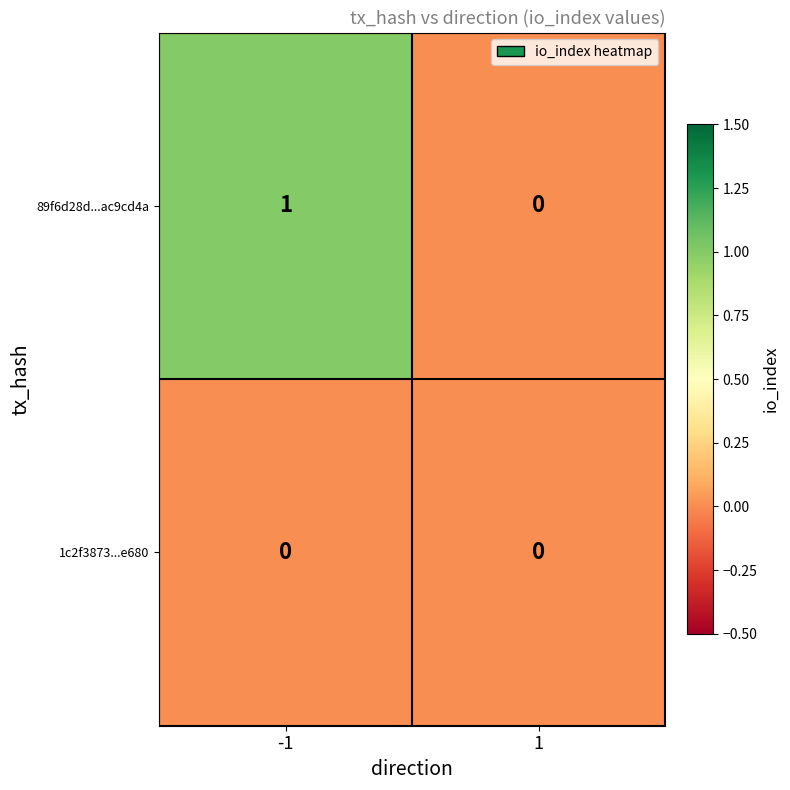

True or false: 1c2f3873...e680 has a value of 0 at 1.

True